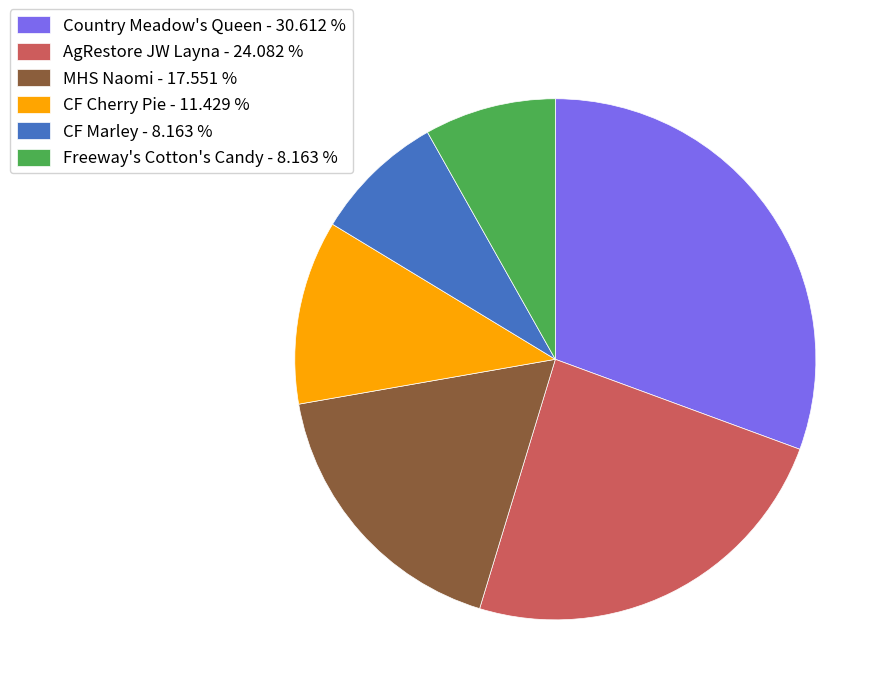

Is AgRestore JW Layna - 24.082 % the majority of the pie?

No